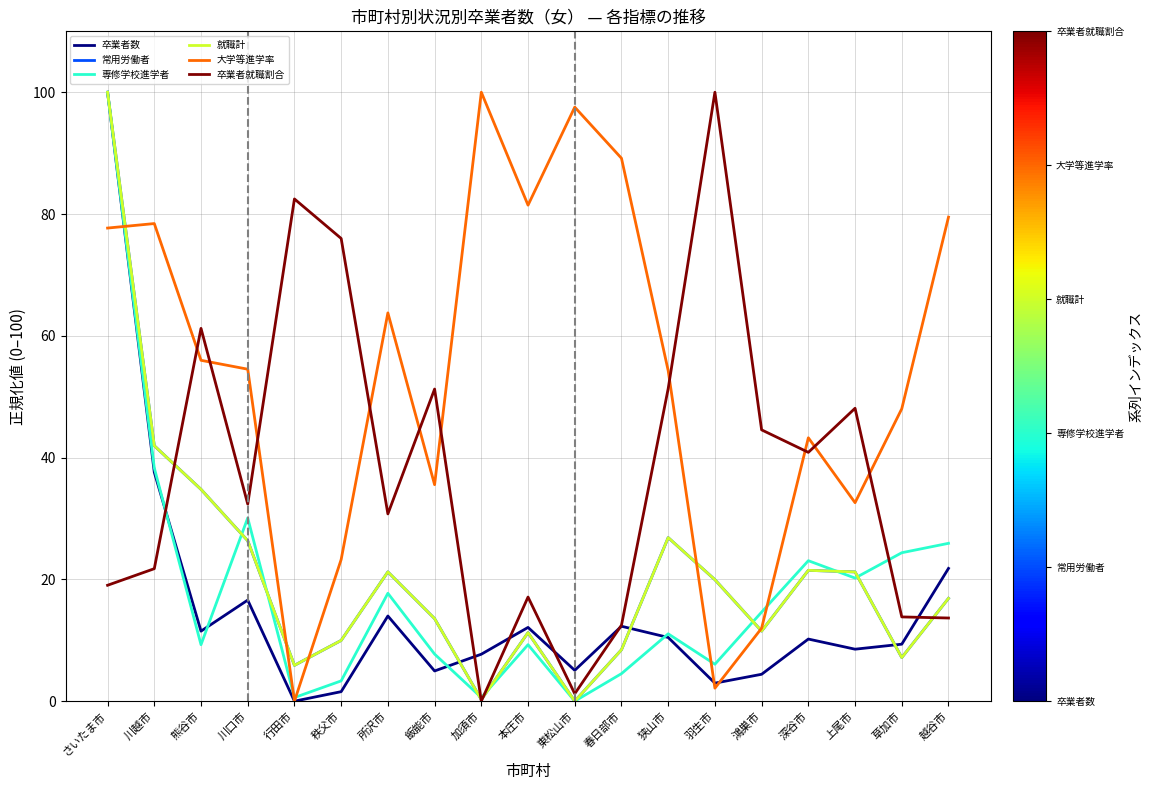

Does the chart display data point markers on the line(s)?

No